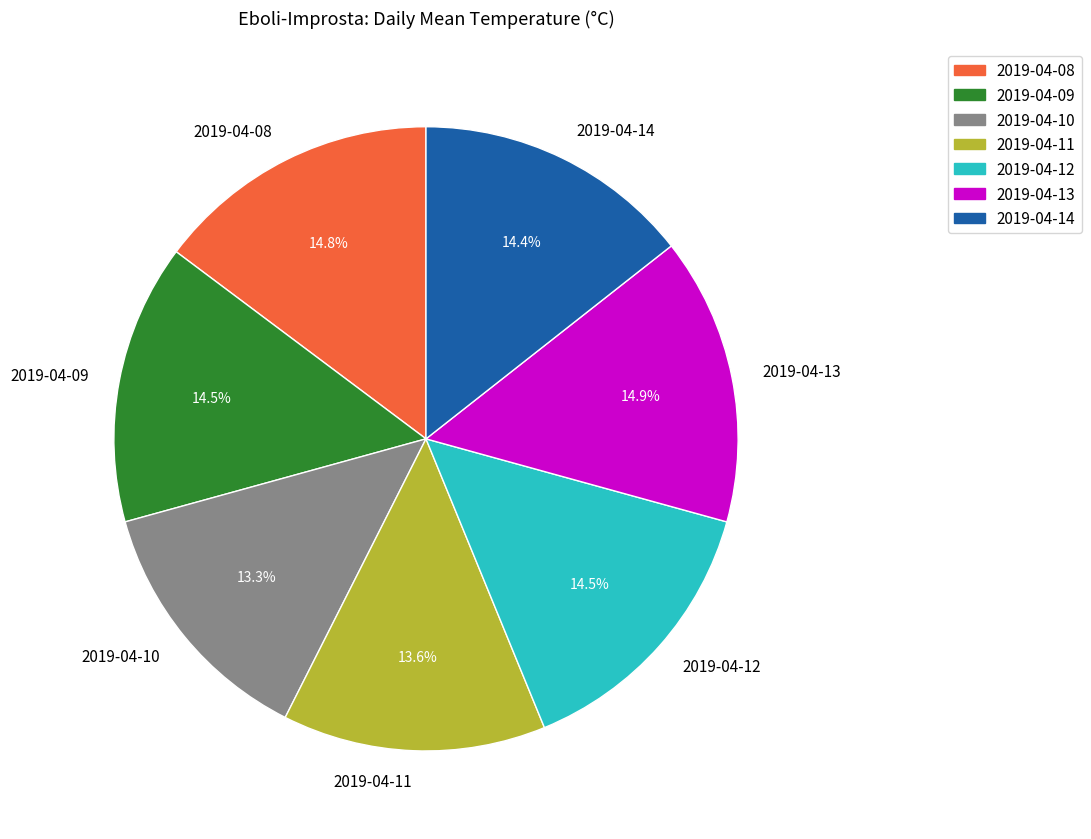

Which has a higher value, 2019-04-10 or 2019-04-13?

2019-04-13